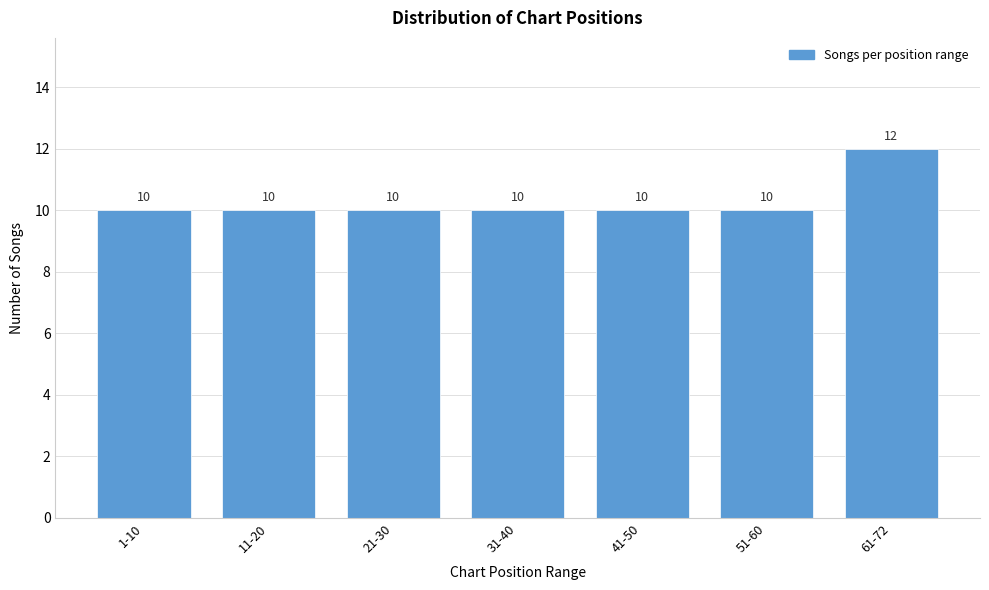

Reading left to right, list all the values displayed in this chart.

1-10=10	11-20=10	21-30=10	31-40=10	41-50=10	51-60=10	61-72=12